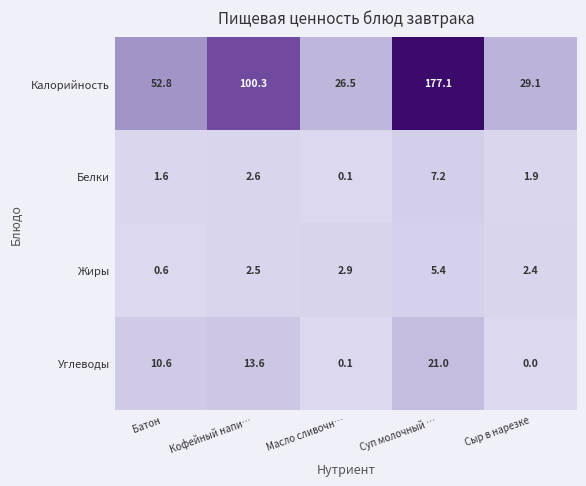

What is the sum of the Калорийность values at Суп молочный … and Масло сливочн…?

203.6